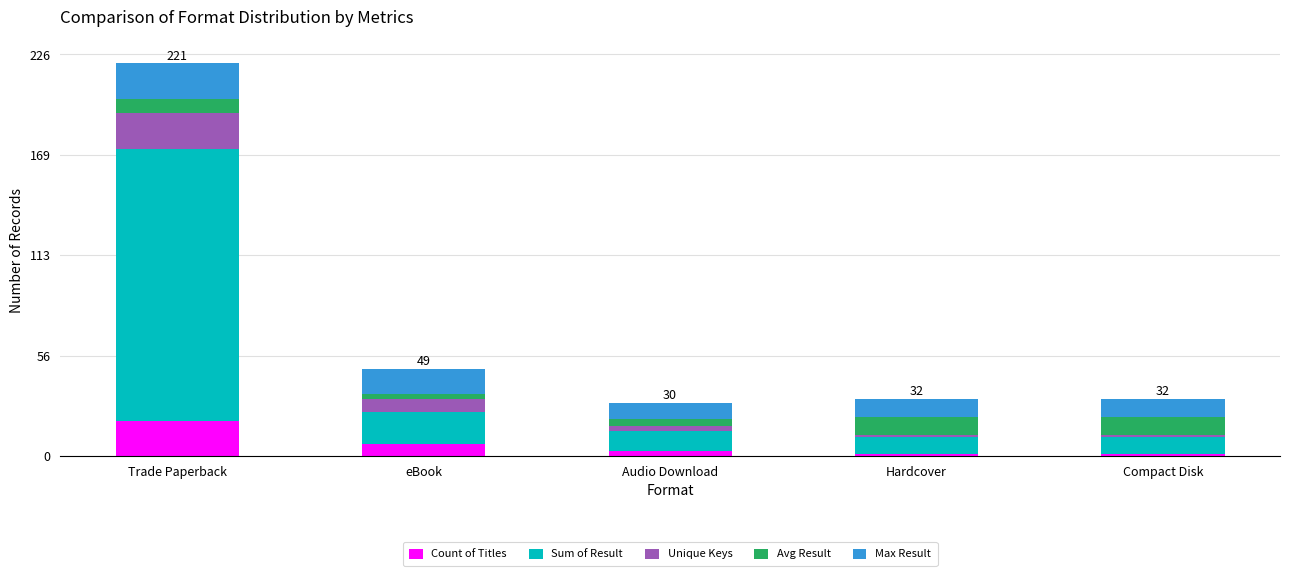

At which category is the sum across all series the highest?

Trade Paperback